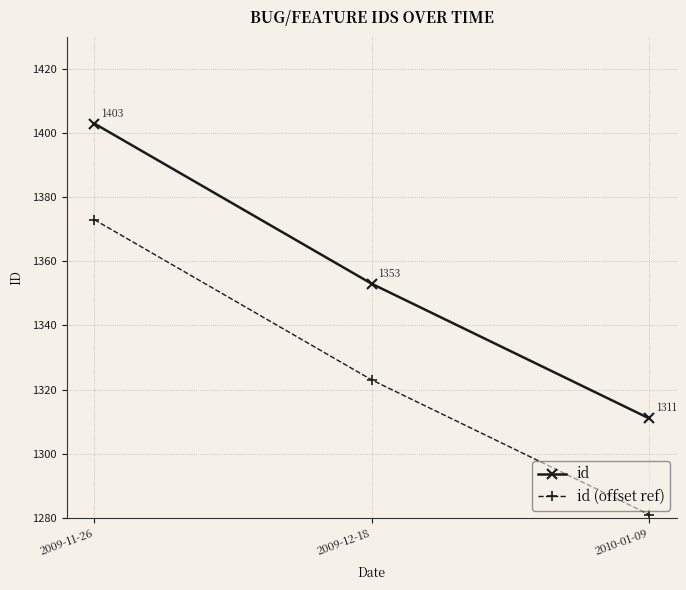

Is this an area chart (filled region under the line)?

No